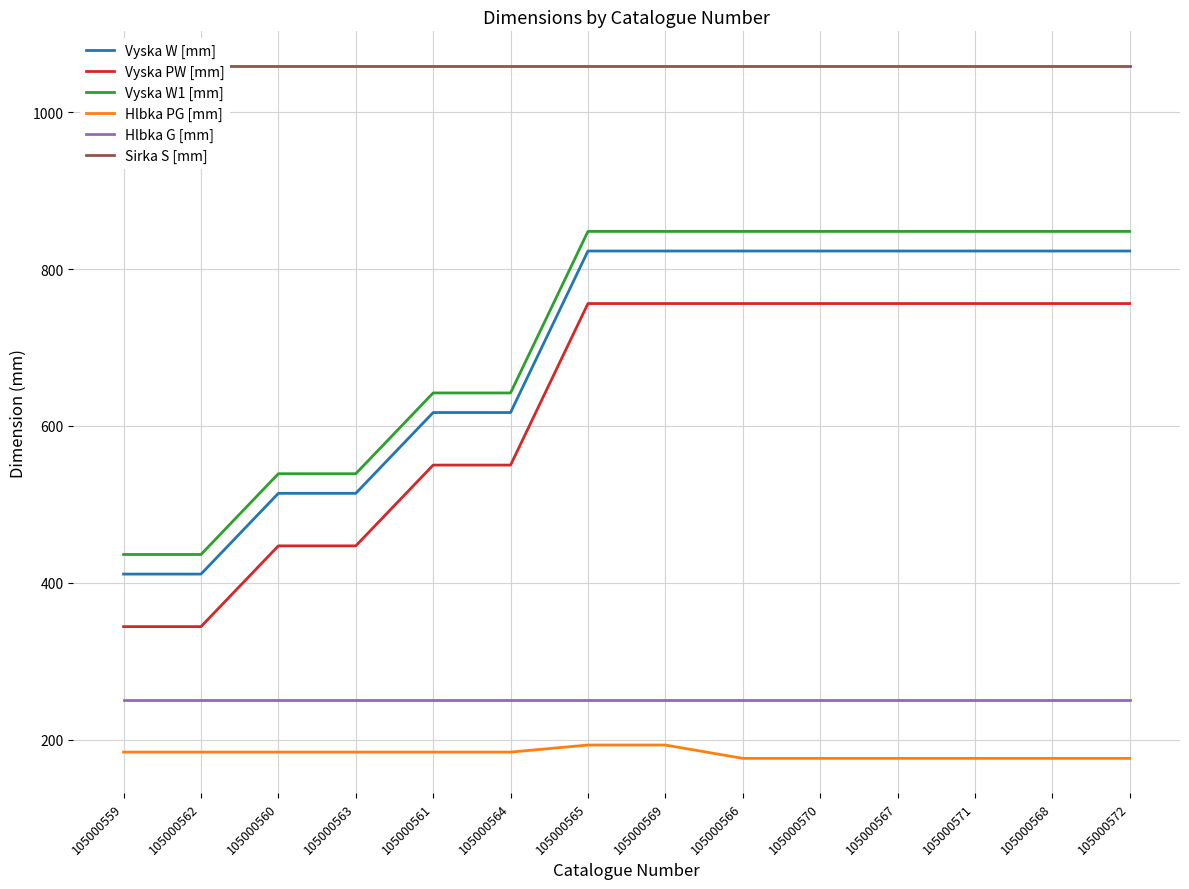

Reading left to right, what are all the values shown in this chart?

Vyska W [mm]: 105000559=411	105000562=411	105000560=514	105000563=514	105000561=617	105000564=617	105000565=823	105000569=823	105000566=823	105000570=823	105000567=823	105000571=823	105000568=823	105000572=823
Vyska PW [mm]: 105000559=344	105000562=344	105000560=447	105000563=447	105000561=550	105000564=550	105000565=756	105000569=756	105000566=756	105000570=756	105000567=756	105000571=756	105000568=756	105000572=756
Vyska W1 [mm]: 105000559=436	105000562=436	105000560=539	105000563=539	105000561=642	105000564=642	105000565=848	105000569=848	105000566=848	105000570=848	105000567=848	105000571=848	105000568=848	105000572=848
Hlbka PG [mm]: 105000559=184	105000562=184	105000560=184	105000563=184	105000561=184	105000564=184	105000565=193	105000569=193	105000566=176	105000570=176	105000567=176	105000571=176	105000568=176	105000572=176
Hlbka G [mm]: 105000559=250	105000562=250	105000560=250	105000563=250	105000561=250	105000564=250	105000565=250	105000569=250	105000566=250	105000570=250	105000567=250	105000571=250	105000568=250	105000572=250
Sirka S [mm]: 105000559=1059	105000562=1059	105000560=1059	105000563=1059	105000561=1059	105000564=1059	105000565=1059	105000569=1059	105000566=1059	105000570=1059	105000567=1059	105000571=1059	105000568=1059	105000572=1059